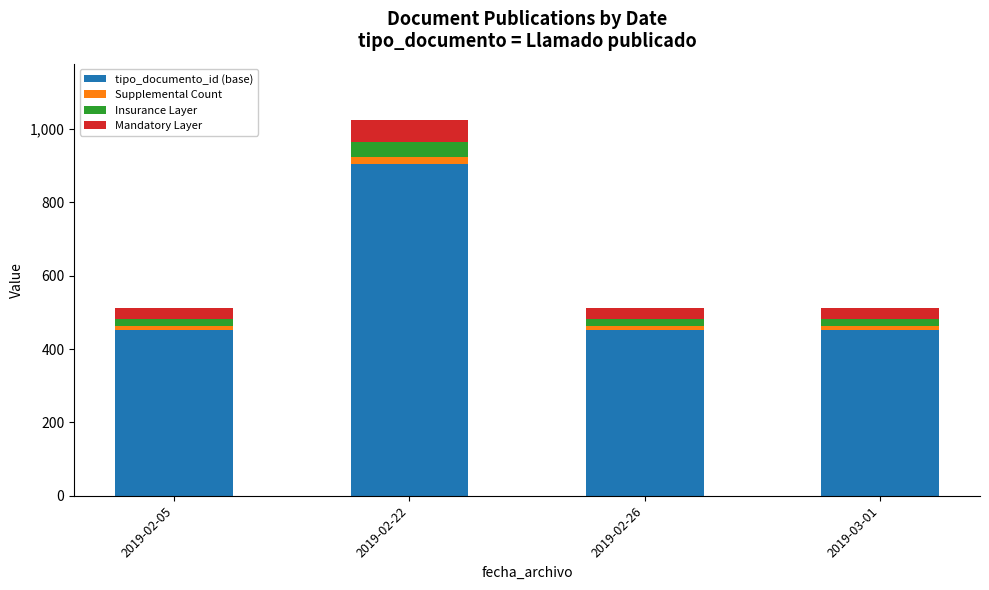

How many data points in tipo_documento_id (base) are above 452?

1